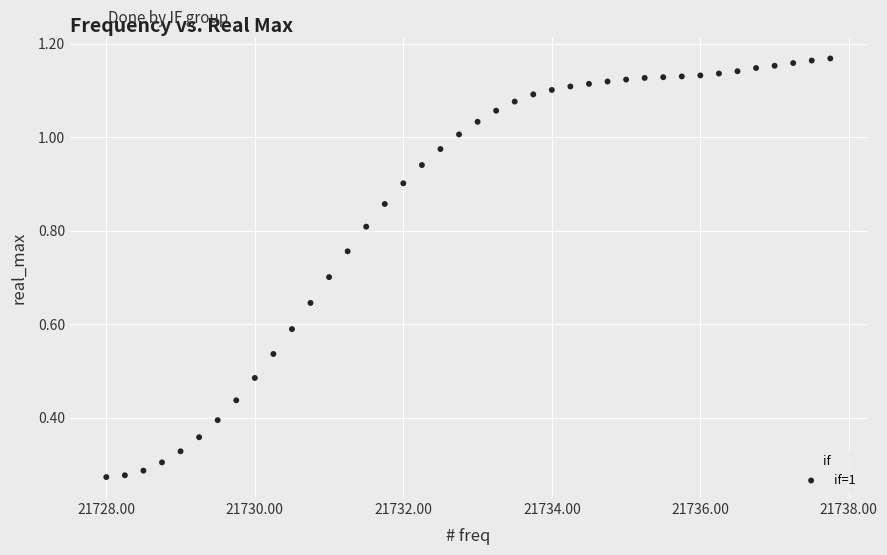

What is the range of X values (max minus min)?

9.8